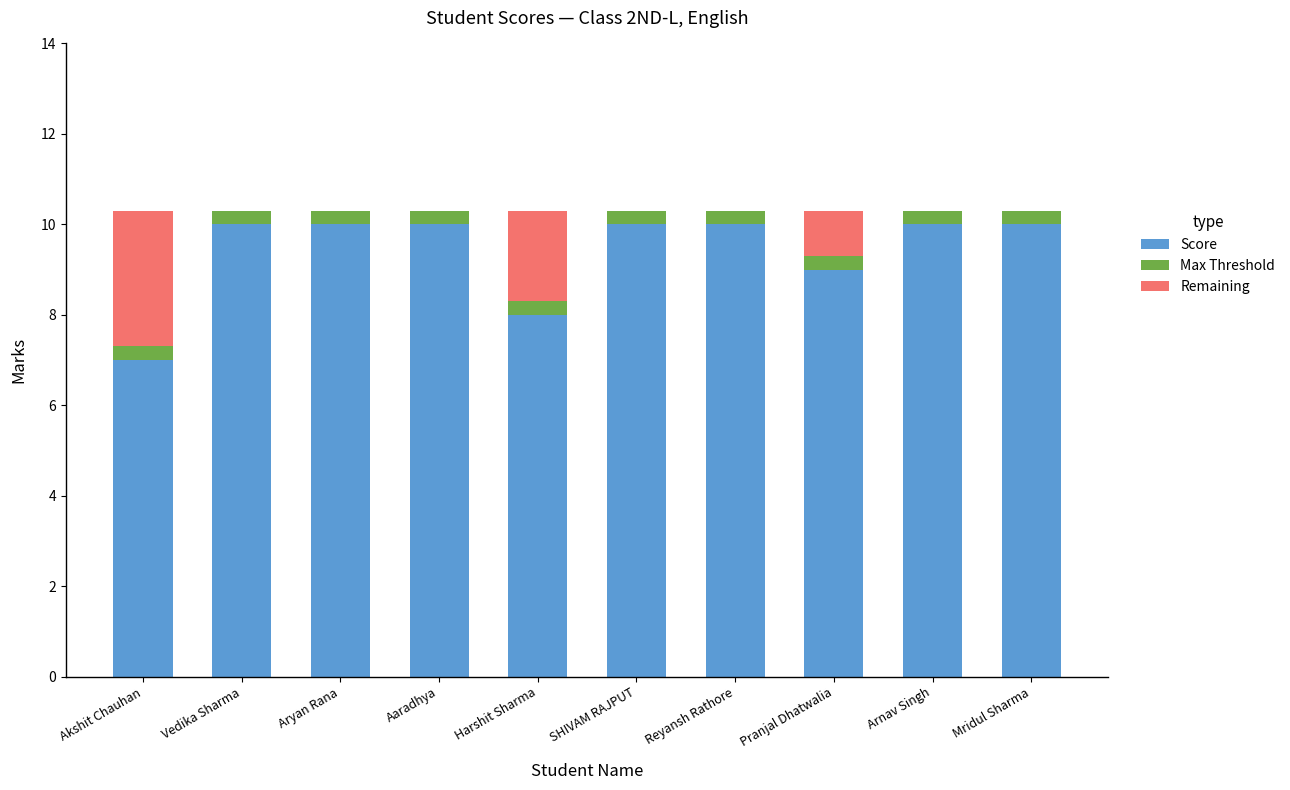

What is the total value across all series at Vedika Sharma?

10.3